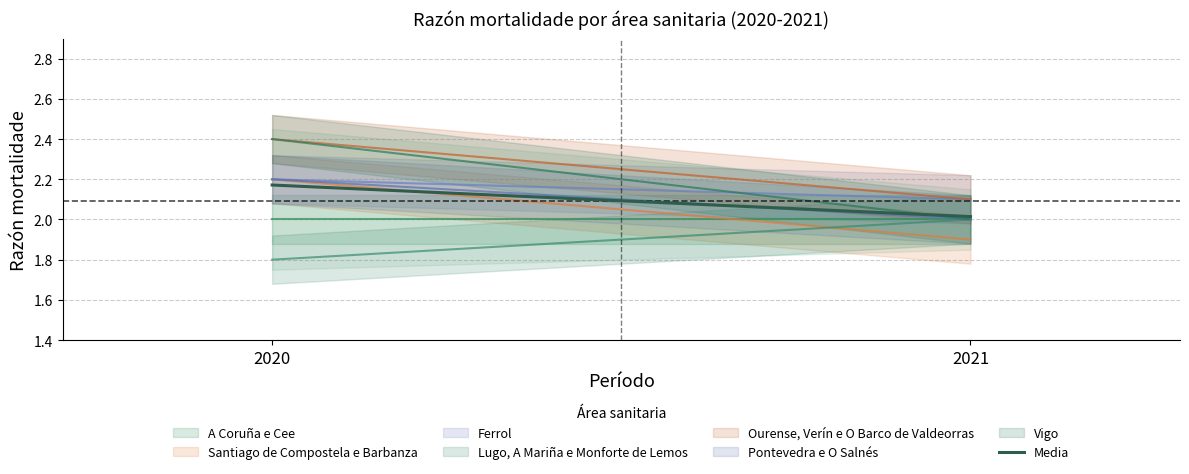

Is this an area chart (filled region under the line)?

No